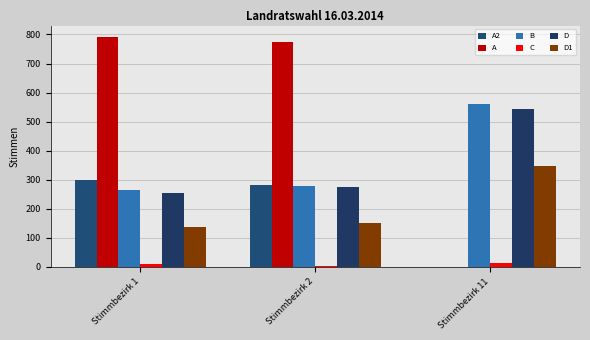

The A2 series shows 281 at Stimmbezirk 2. True or false?

True